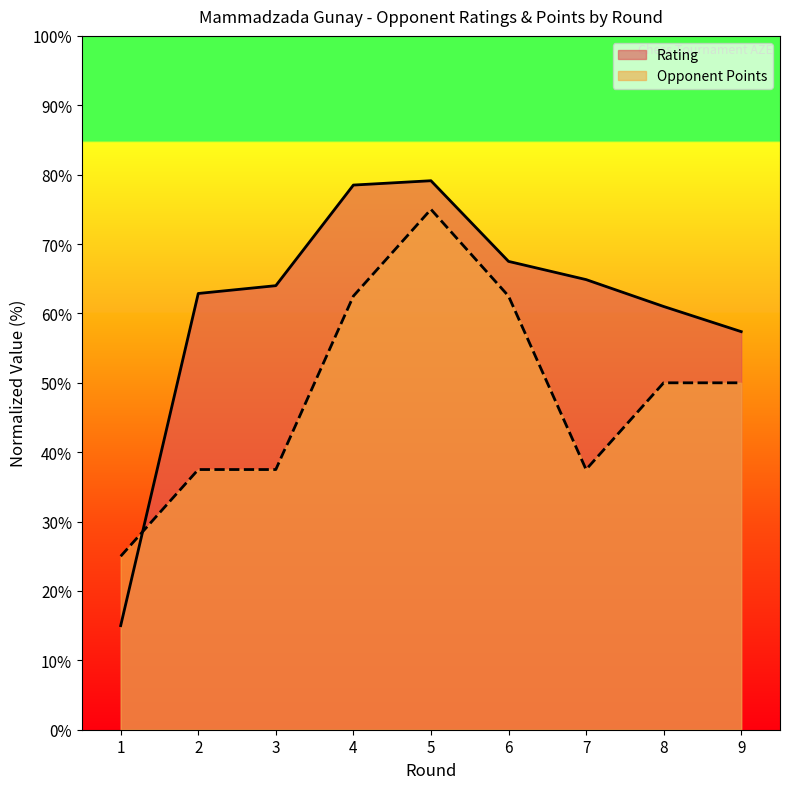

How many lines are shown in the chart?

2